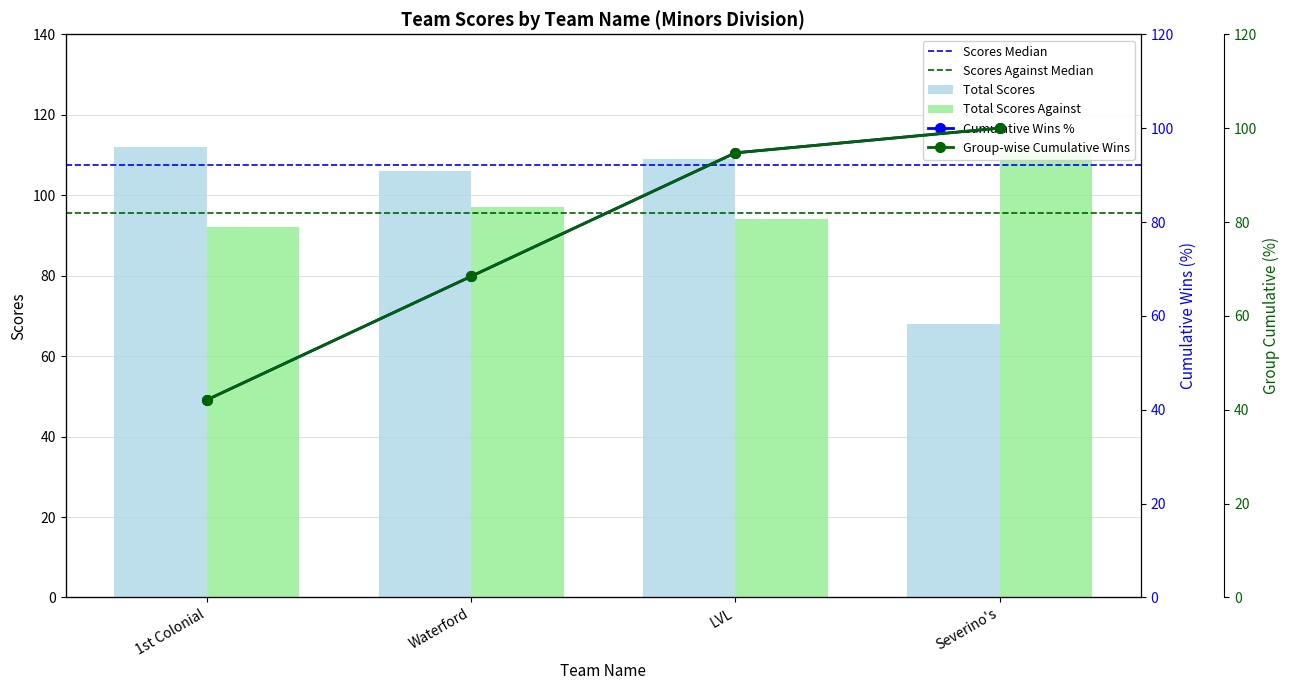

Where is Total Scores nearest to the value 90?

Waterford